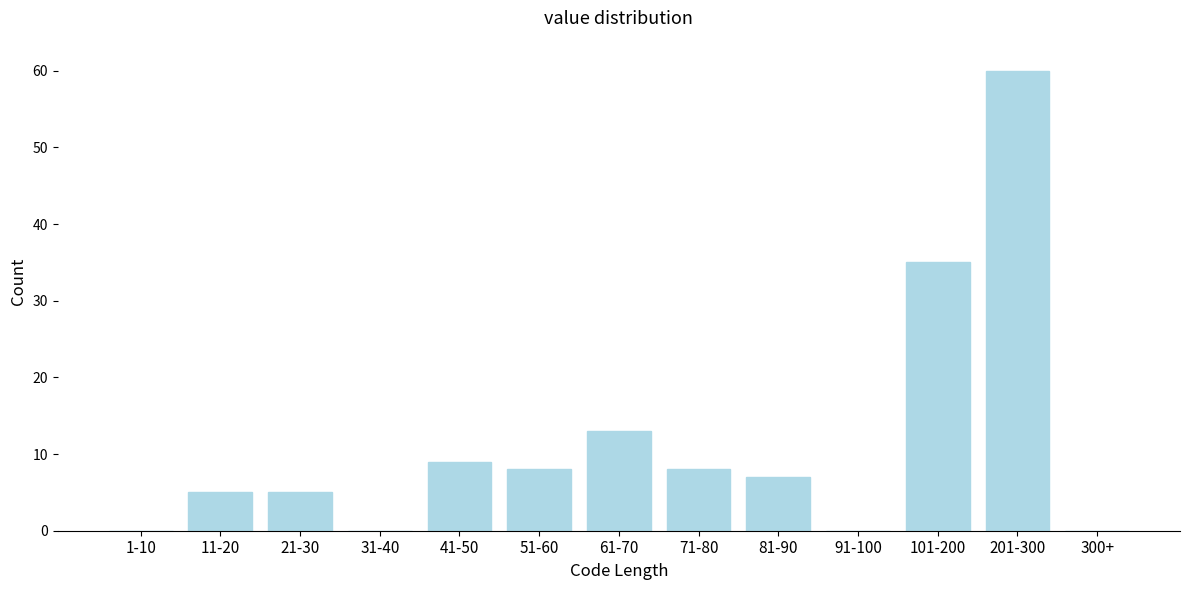

Reading left to right, transcribe all the data shown in this chart.

1-10=0	11-20=5	21-30=5	31-40=0	41-50=9	51-60=8	61-70=13	71-80=8	81-90=7	91-100=0	101-200=35	201-300=60	300+=0